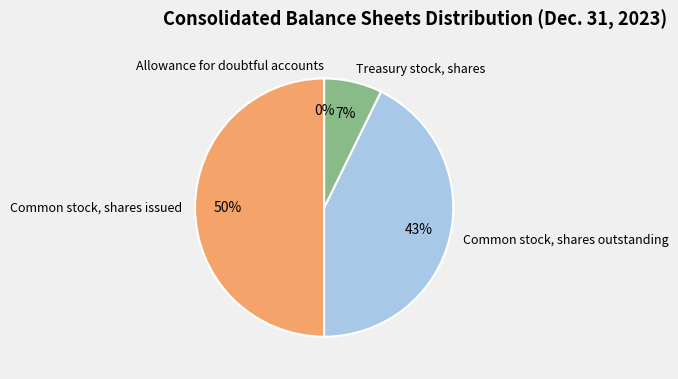

Which category has the biggest portion of the pie?

Common stock, shares issued